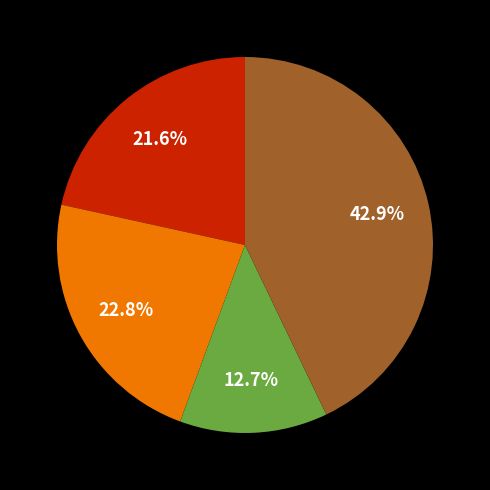

Does any single category account for the majority?

No